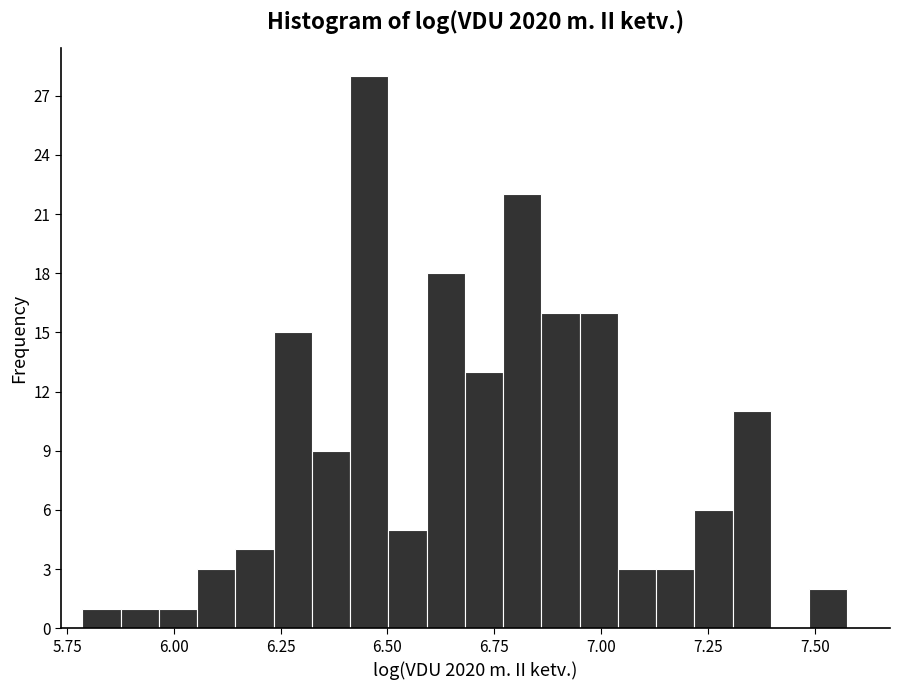

Read against the x-axis, roughly where is the centre of the tallest bar?

6.45